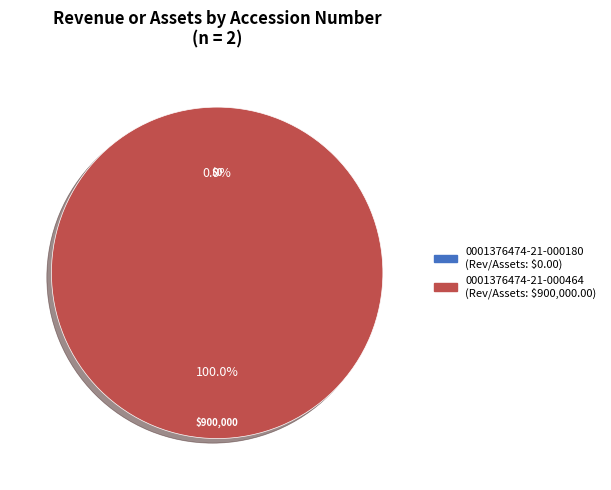

Which category has the biggest portion of the pie?

0001376474-21-000464